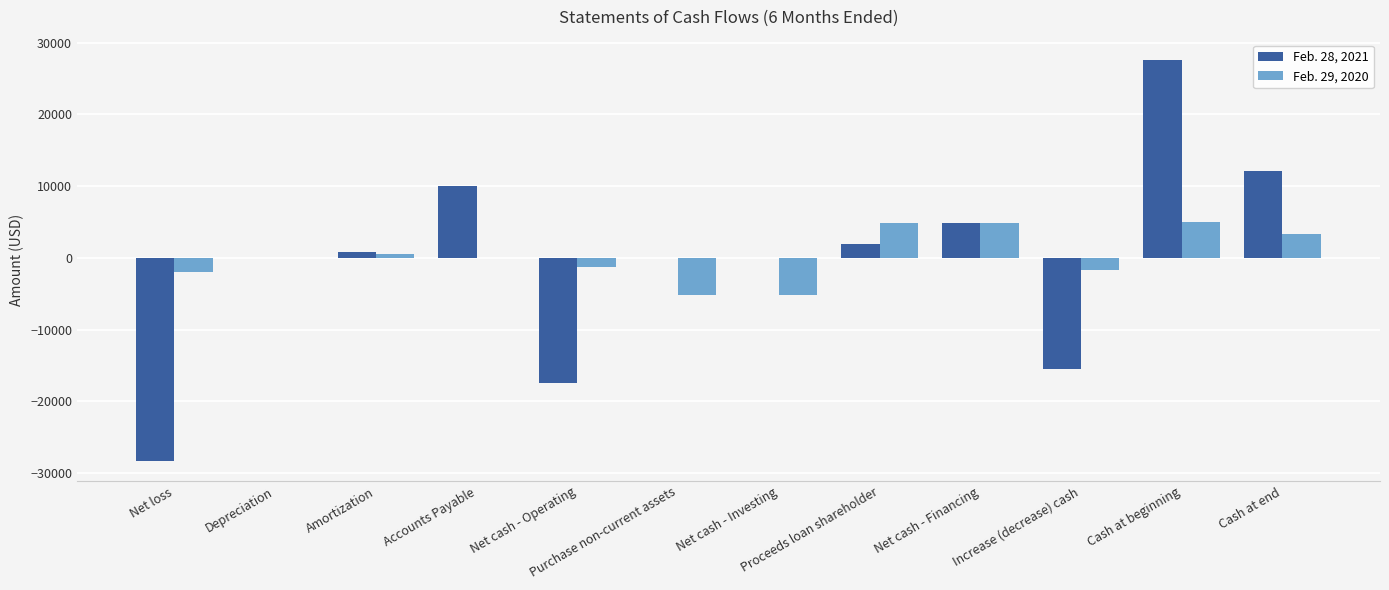

At which category is the sum across all series the highest?

Cash at beginning